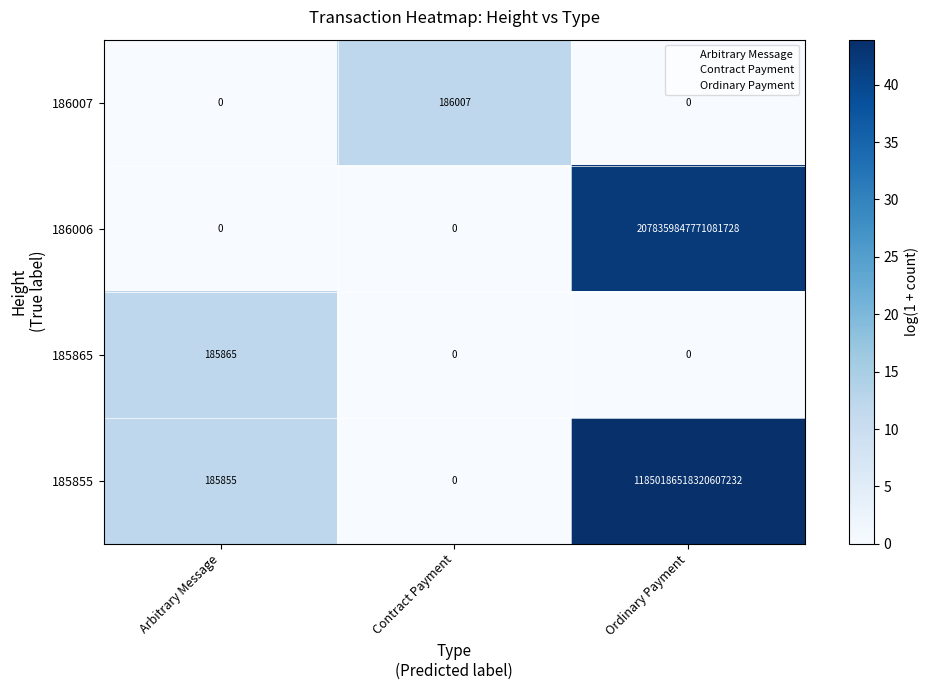

Which series changed the most between Arbitrary Message and Ordinary Payment?

185855